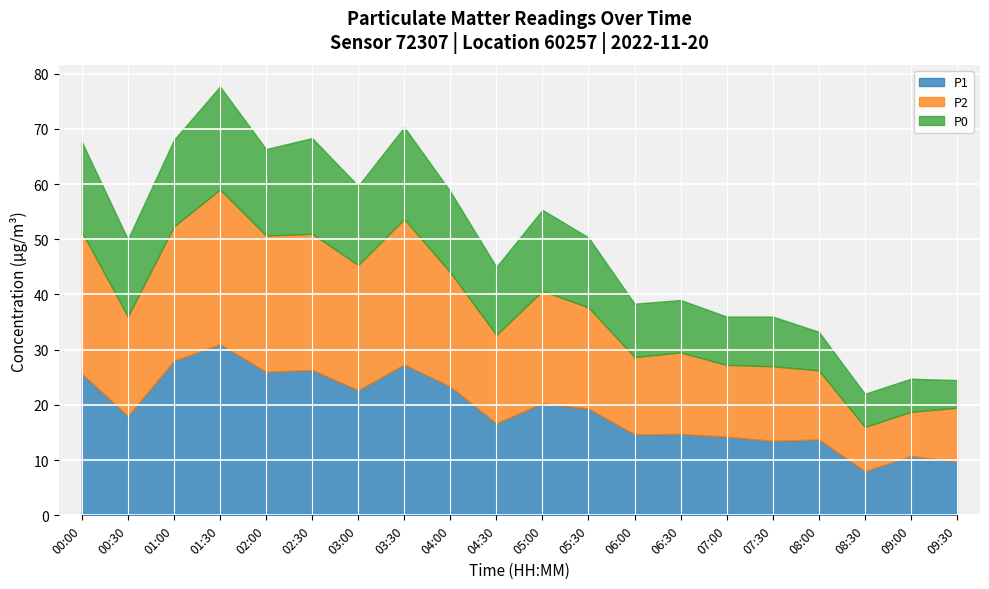

What is the difference between the highest and lowest values at 02:00?

10.3